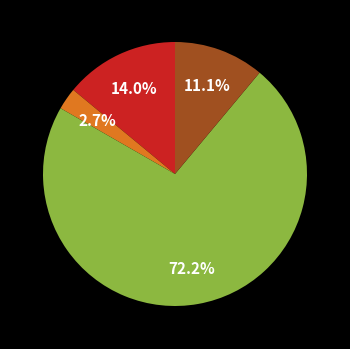

Does any single category account for the majority?

Yes